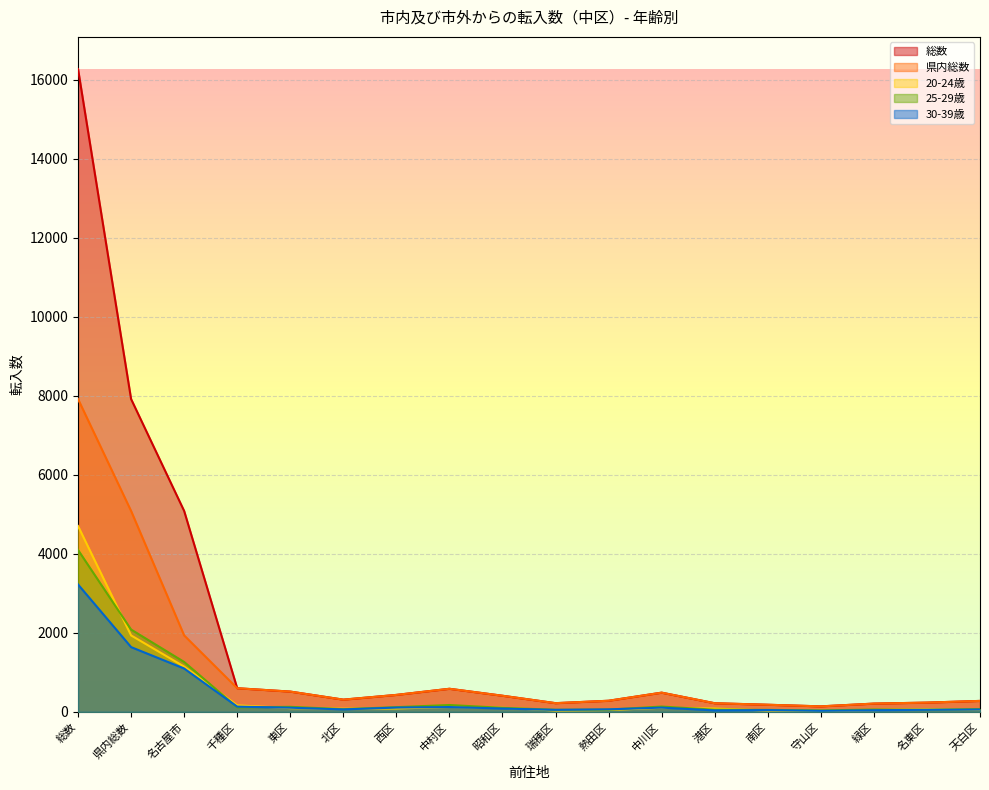

At which category is the sum across all series the highest?

総数